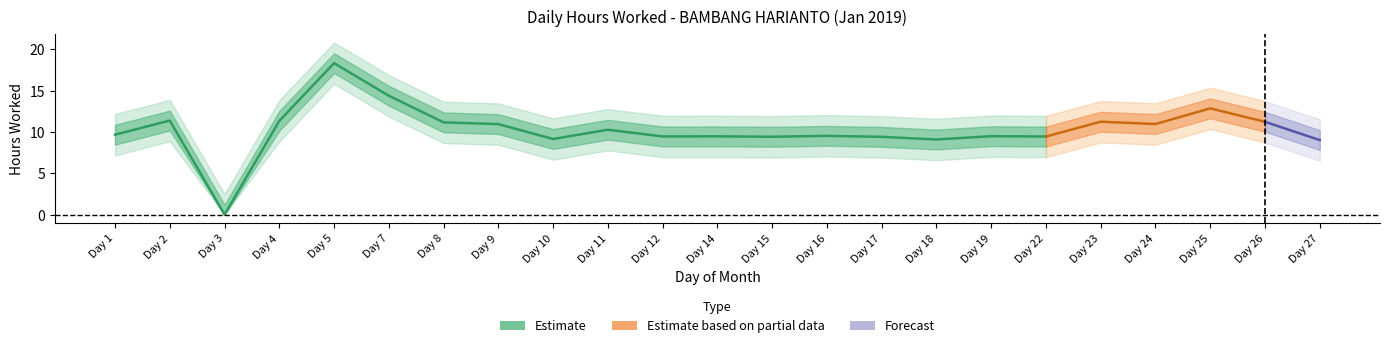

Reading right to left, transcribe all the data shown in this chart.

27=9.0	26=11.2	25=12.8	24=10.9	23=11.2	22=9.4	19=9.5	18=9.1	17=9.4	16=9.5	15=9.4	14=9.5	12=9.4	11=10.3	10=9.1	9=10.9	8=11.2	7=14.4	5=18.3	4=11.3	3=0.0	2=11.4	1=9.7